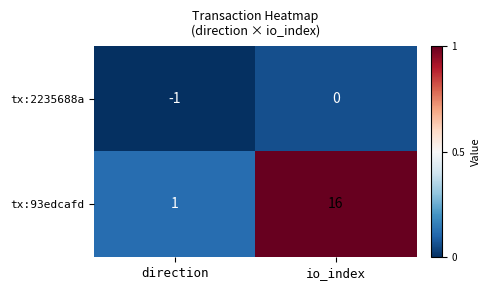

At which category is the sum across all series the highest?

io_index